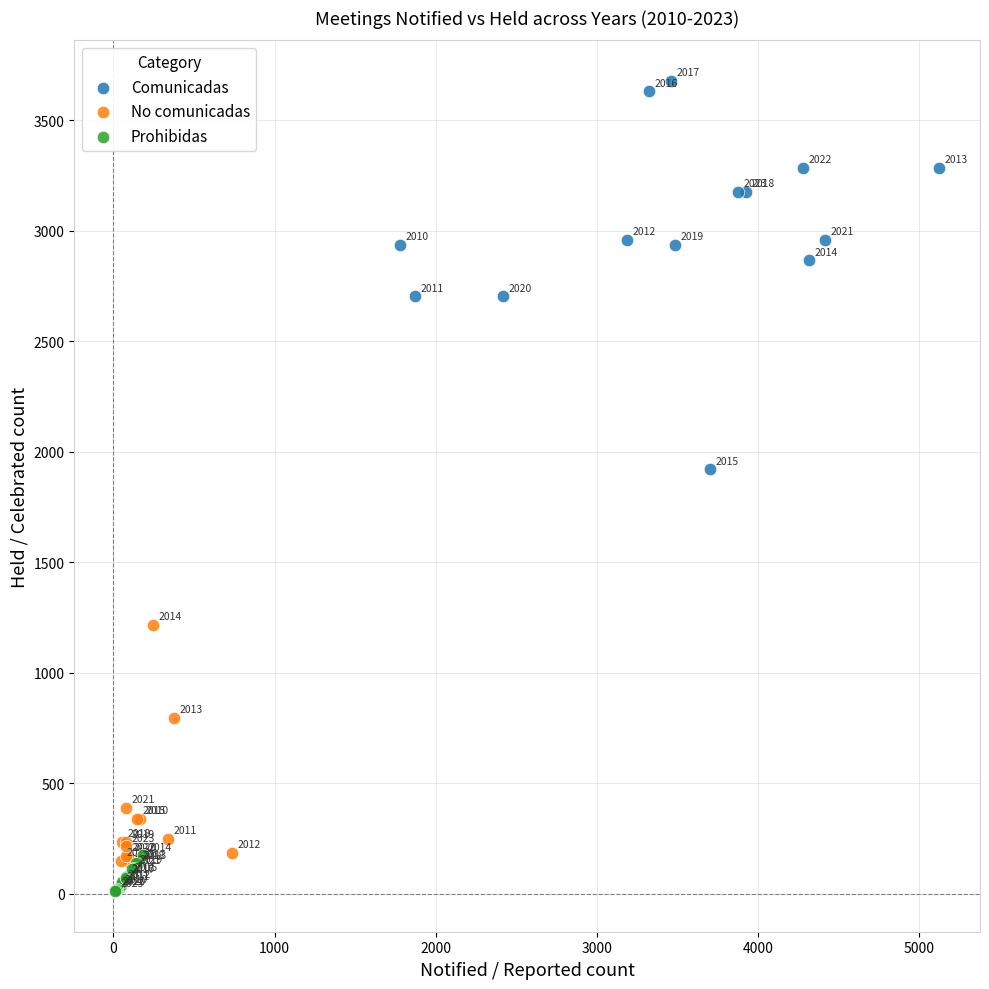

Which series reaches the minimum Y coordinate?

Prohibidas